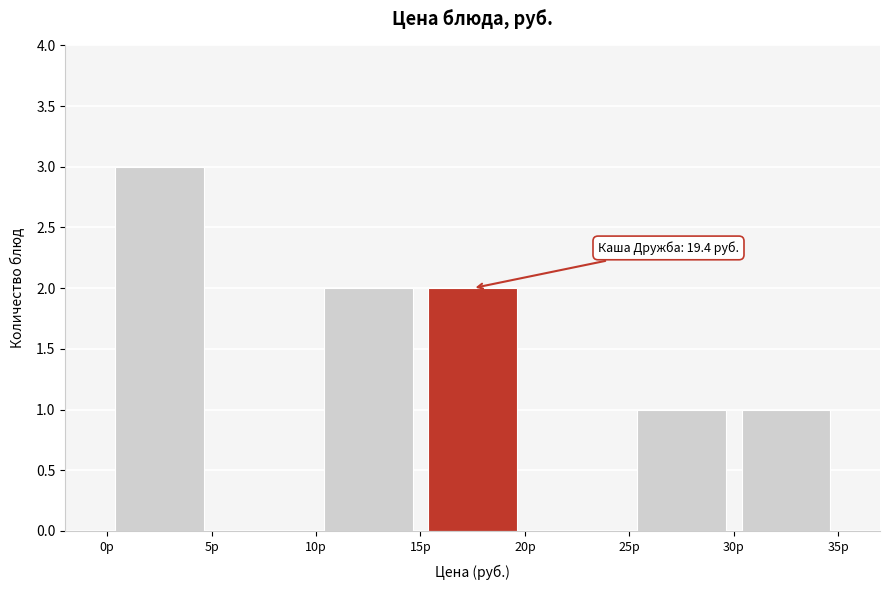

Which range on the x-axis has the tallest bar?

0 to 5